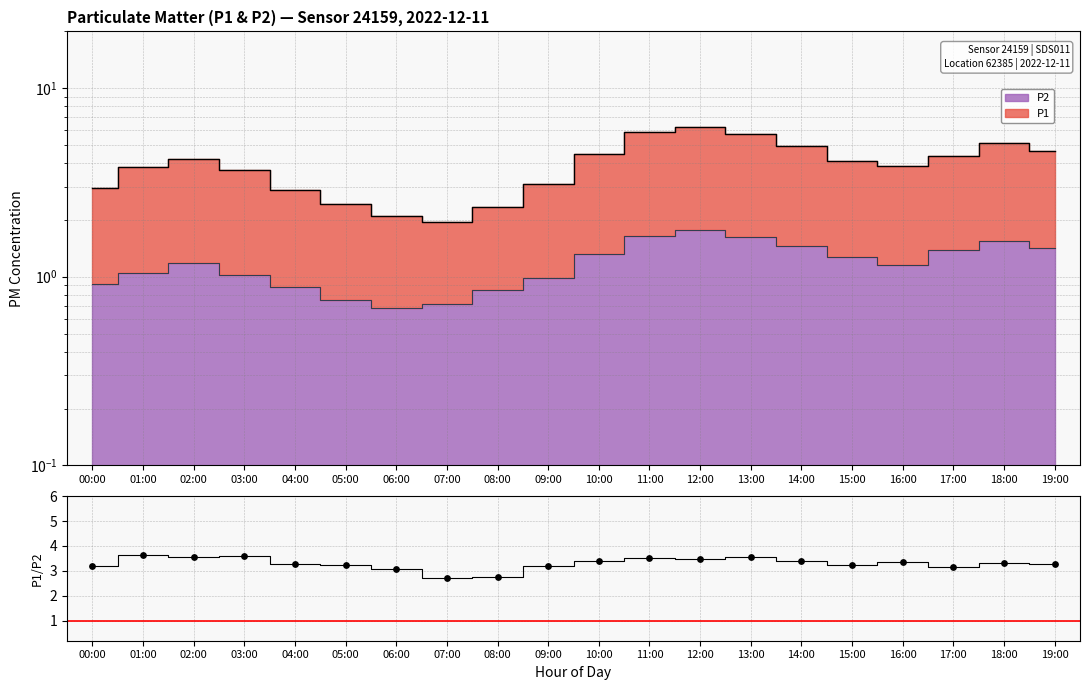

What is the change in value from 03:00 to 19:00?

-0.3